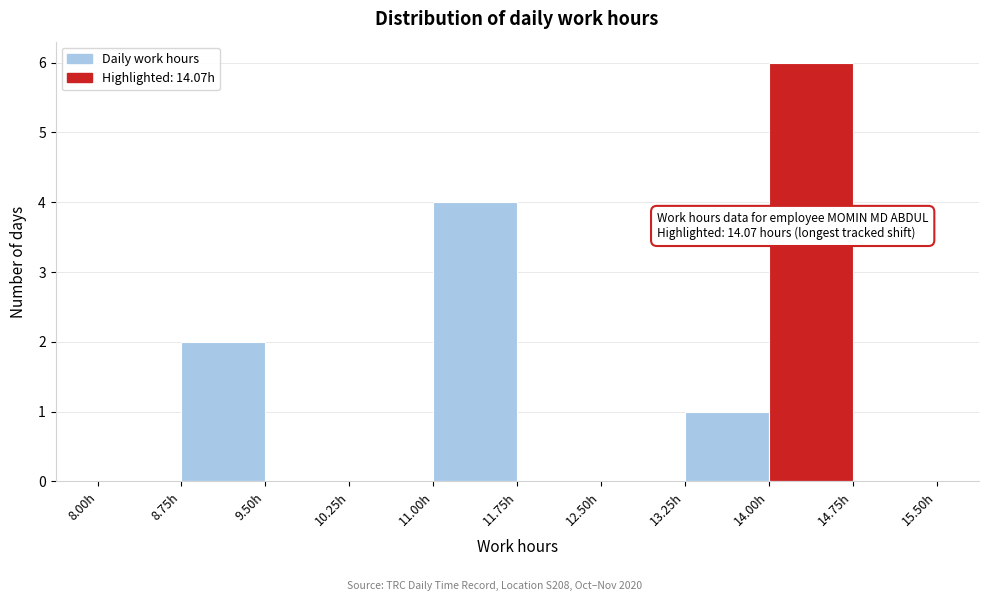

Over which range of the x-axis is the bar tallest?

14.00 to 14.75